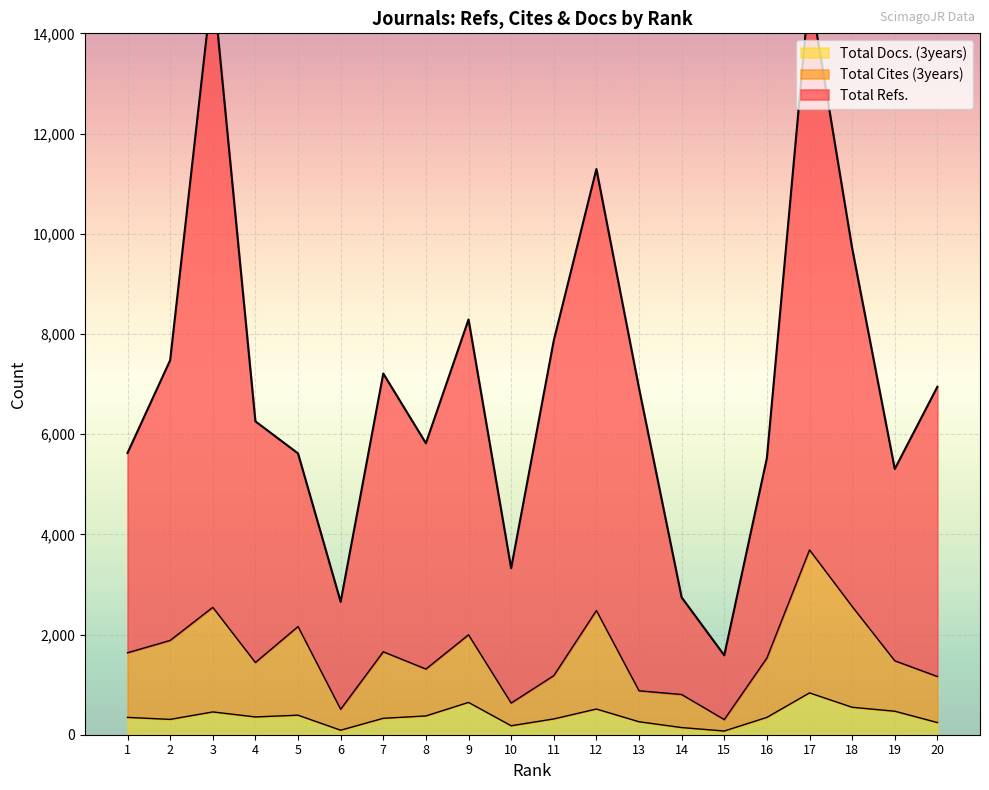

Between 14 and 17, which series saw the biggest shift?

Total Refs.